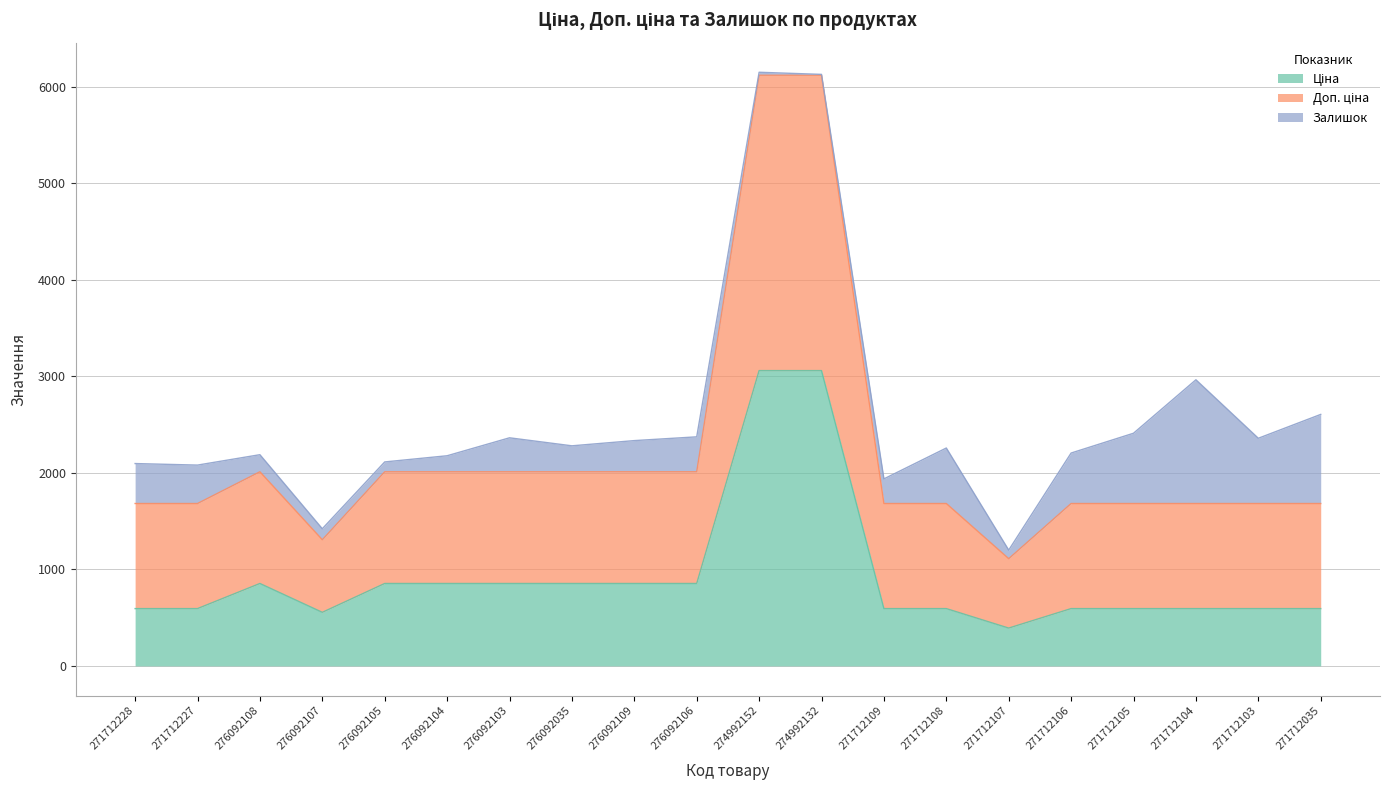

Which has a higher value, 271712105 or 271712108?

271712105